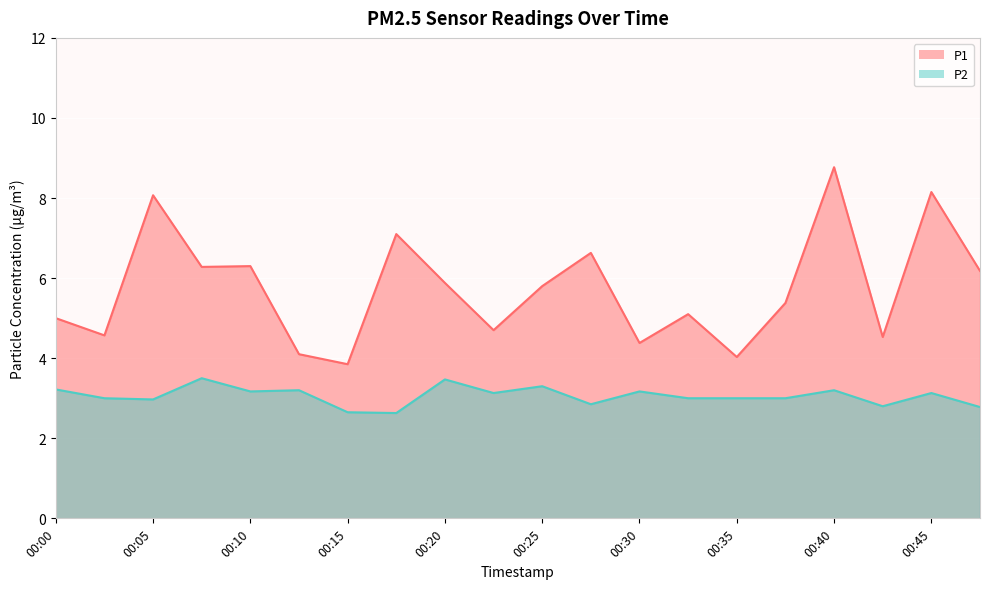

What is the maximum value shown in the chart?

8.8